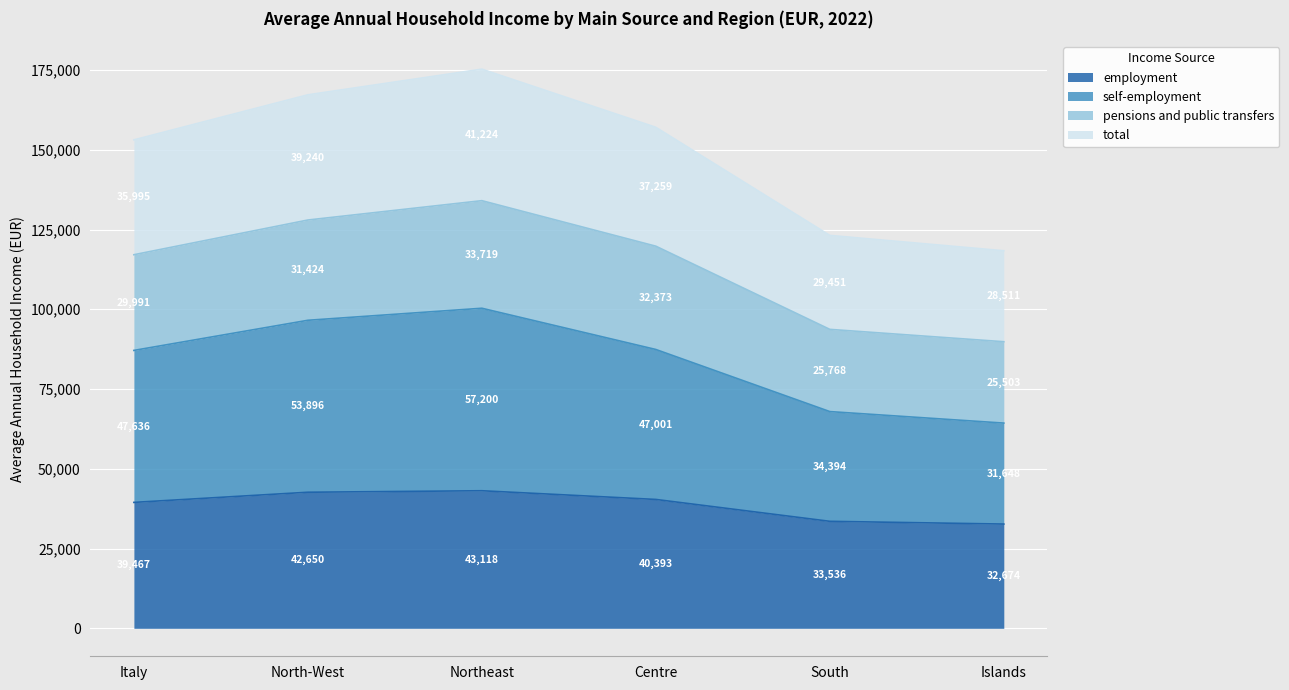

True or false: self-employment has more than 0 interior local peaks.

True